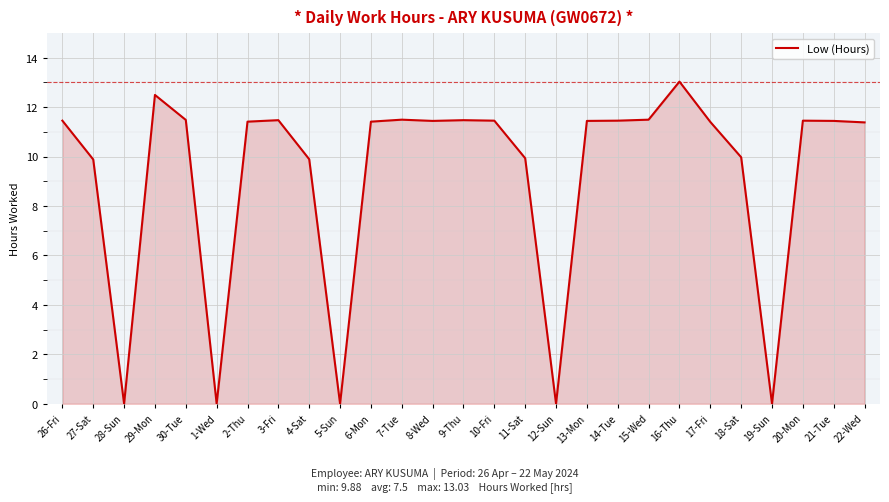

Which has a higher value, 29-Mon or 20-Mon?

29-Mon